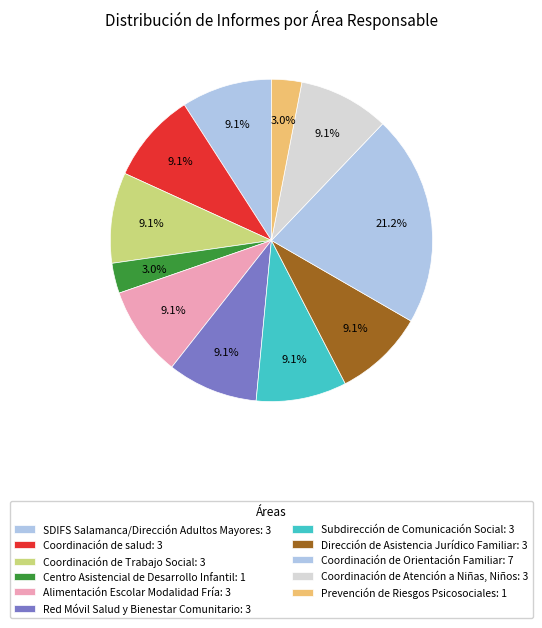

Which has a higher value, Coordinación de Orientación Familiar or SDIFS Salamanca/Dirección Adultos Mayores?

Coordinación de Orientación Familiar